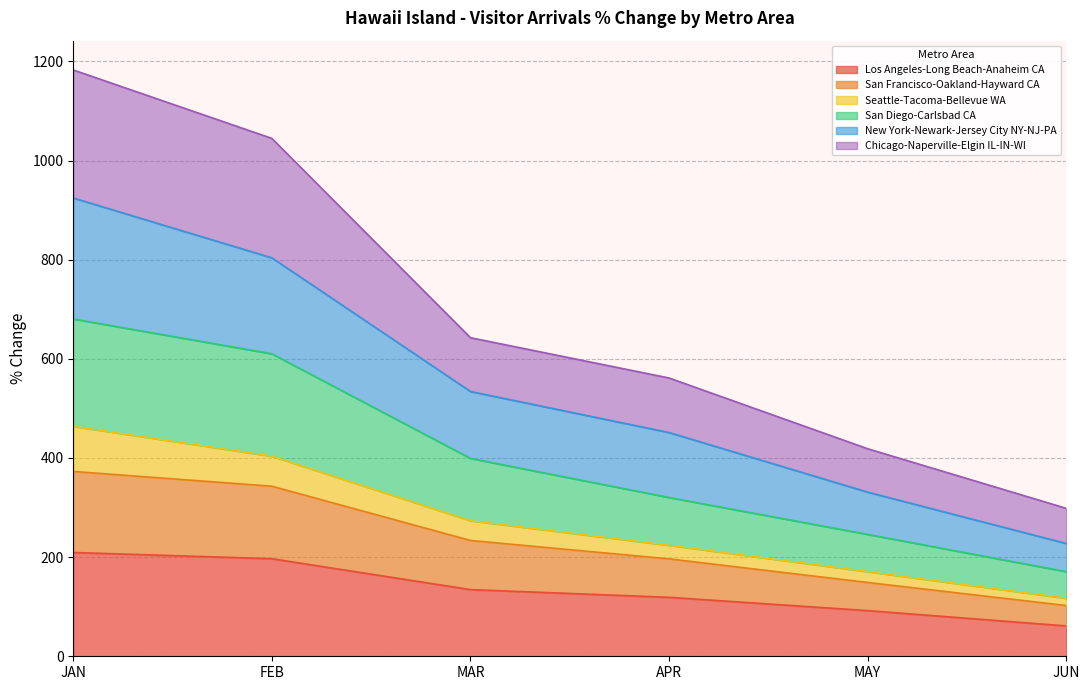

What is the minimum value for Los Angeles-Long Beach-Anaheim CA?

61.2